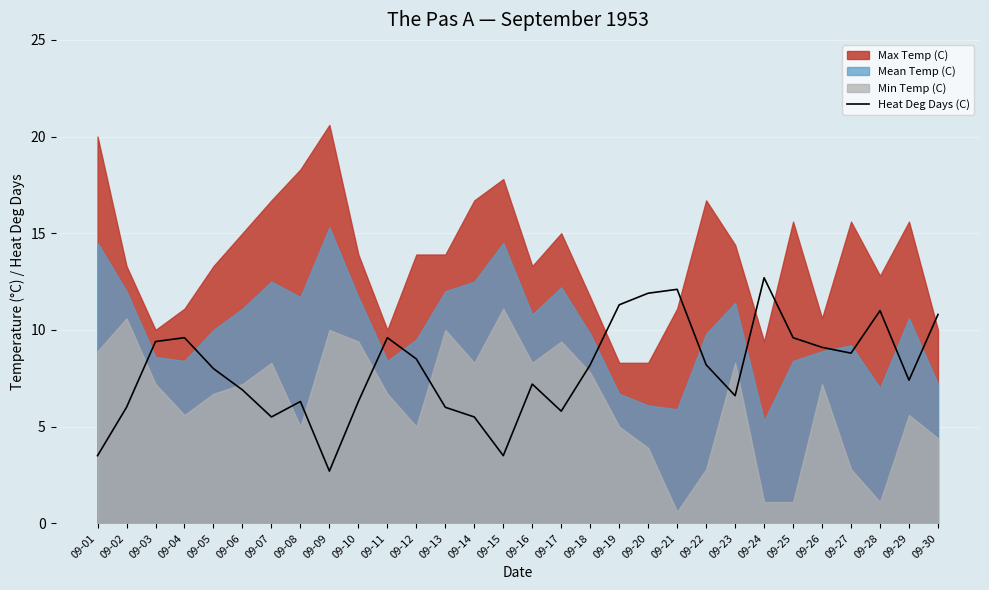

How many data points are above 8?

15